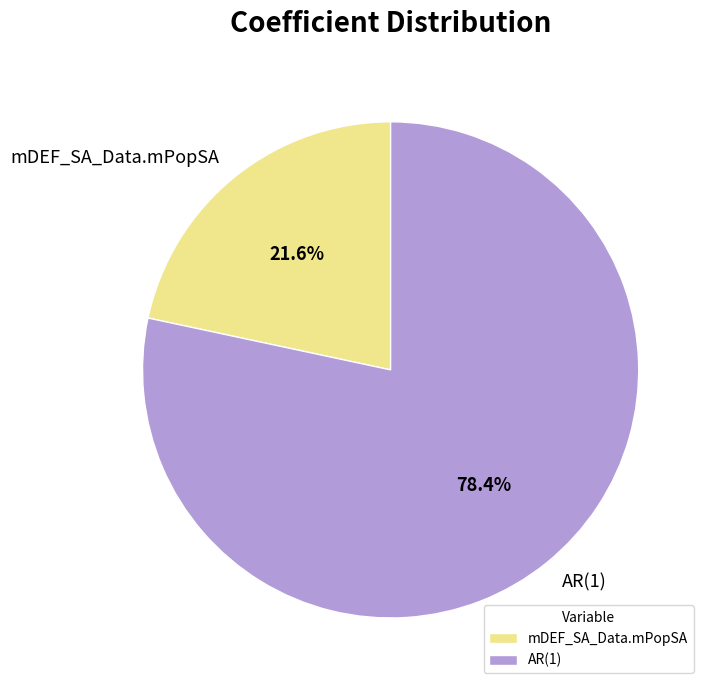

Which has a higher value, AR(1) or mDEF_SA_Data.mPopSA?

AR(1)